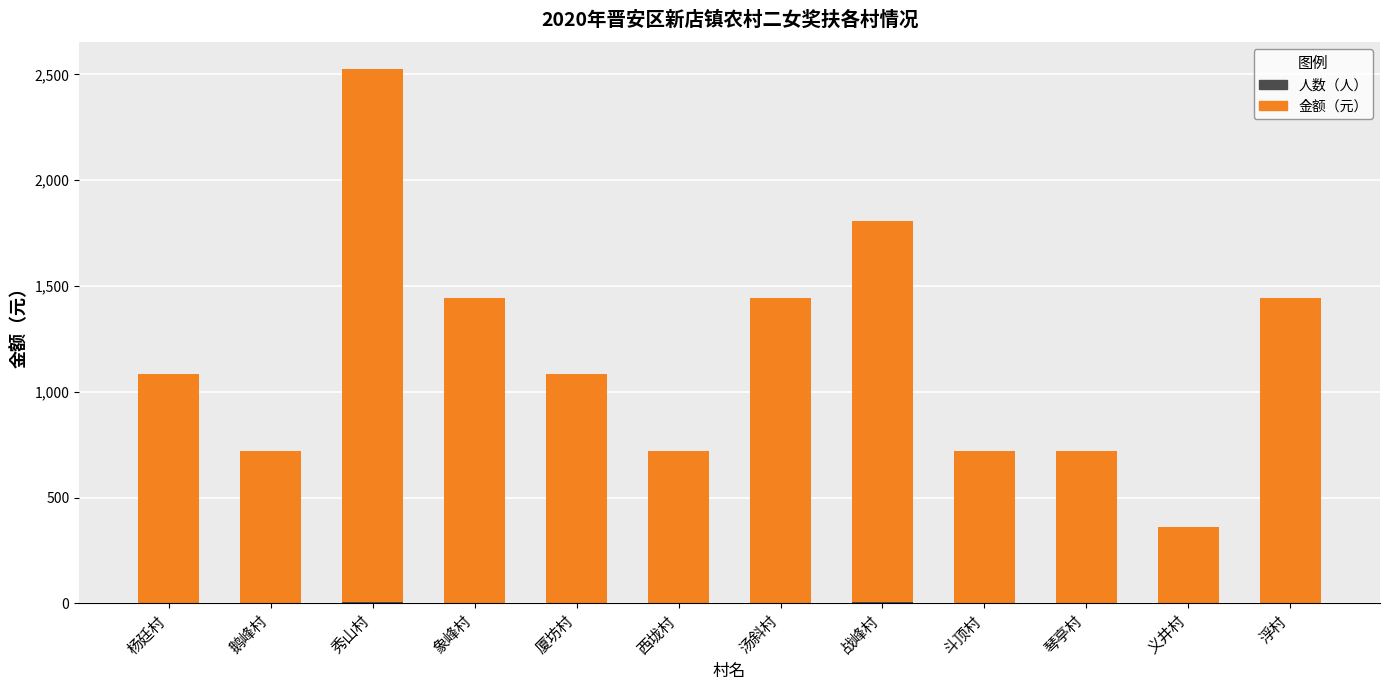

At which category is the sum across all series the highest?

秀山村